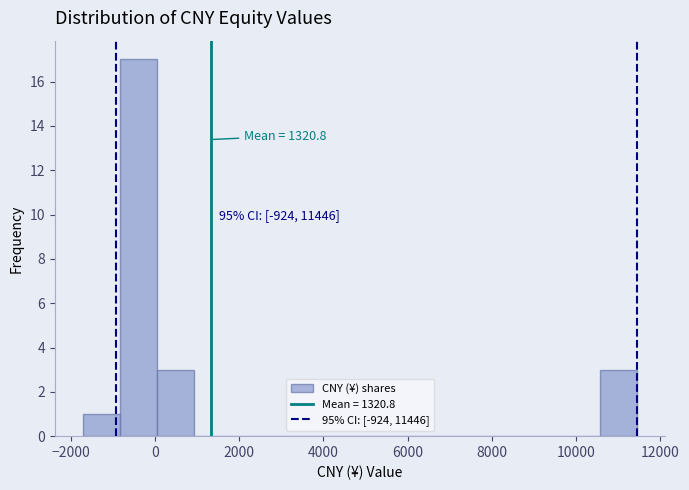

Which range on the x-axis has the tallest bar?

-800 to 0